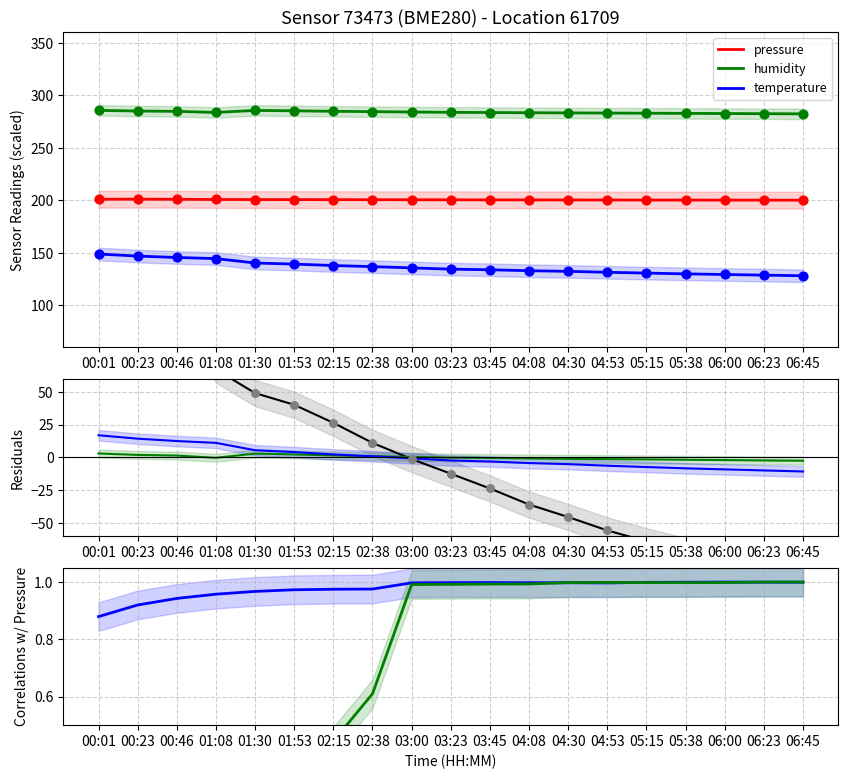

At how many categories does at least one series exceed 131?

19